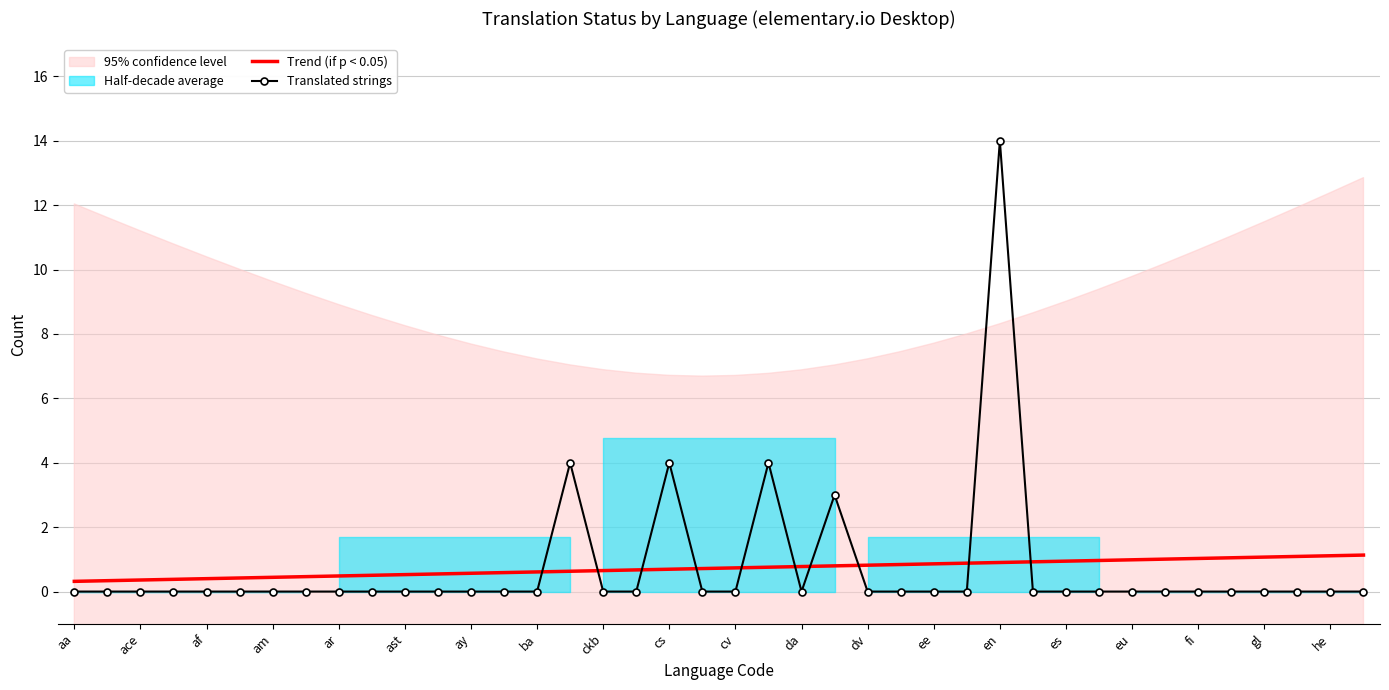

At 23, list the series in order from smallest to largest.

Trend (if p < 0.05), Translated strings